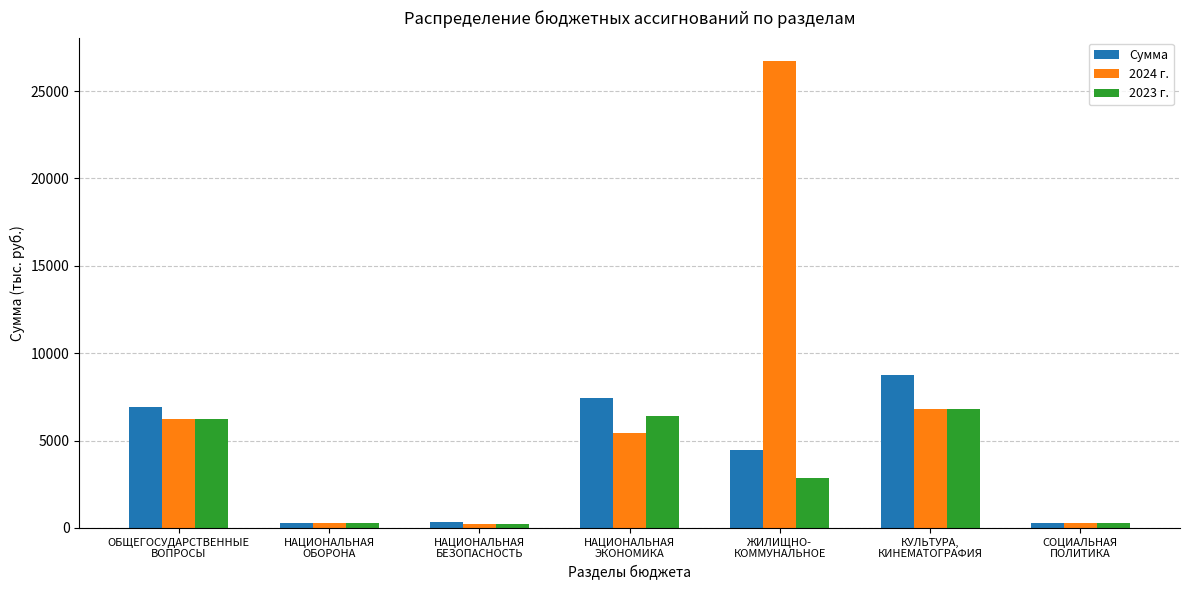

Rank the series by their maximum value, from highest to lowest.

2024 г., Сумма, 2023 г.